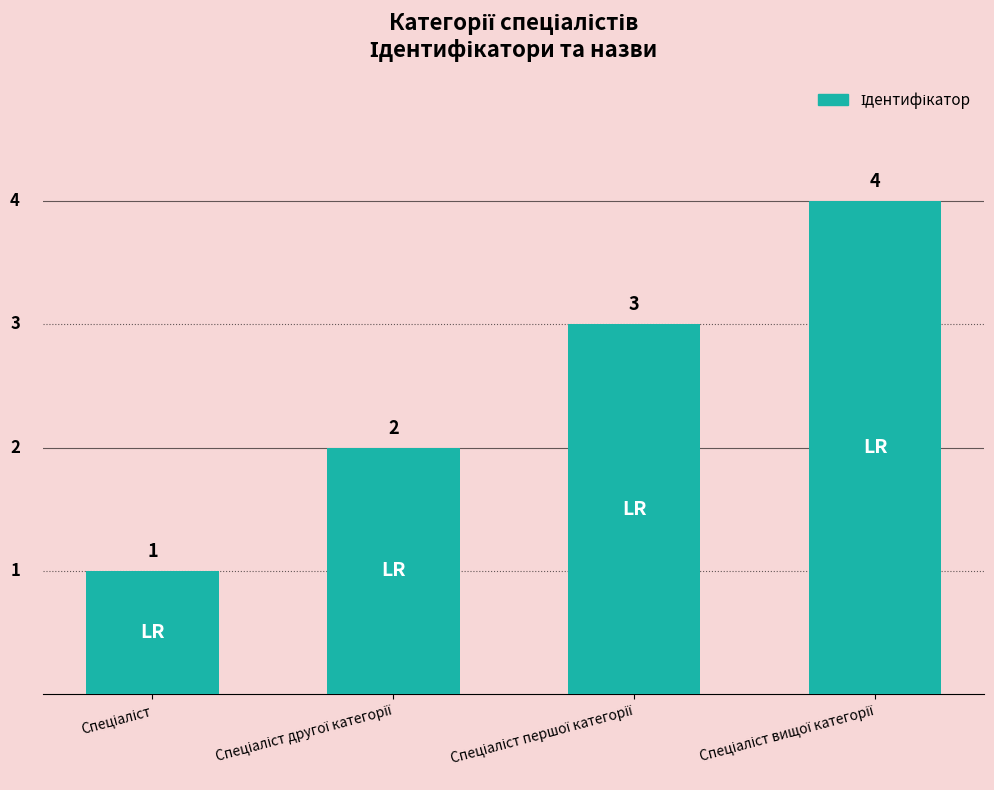

How many values are between 2 and 4?

3